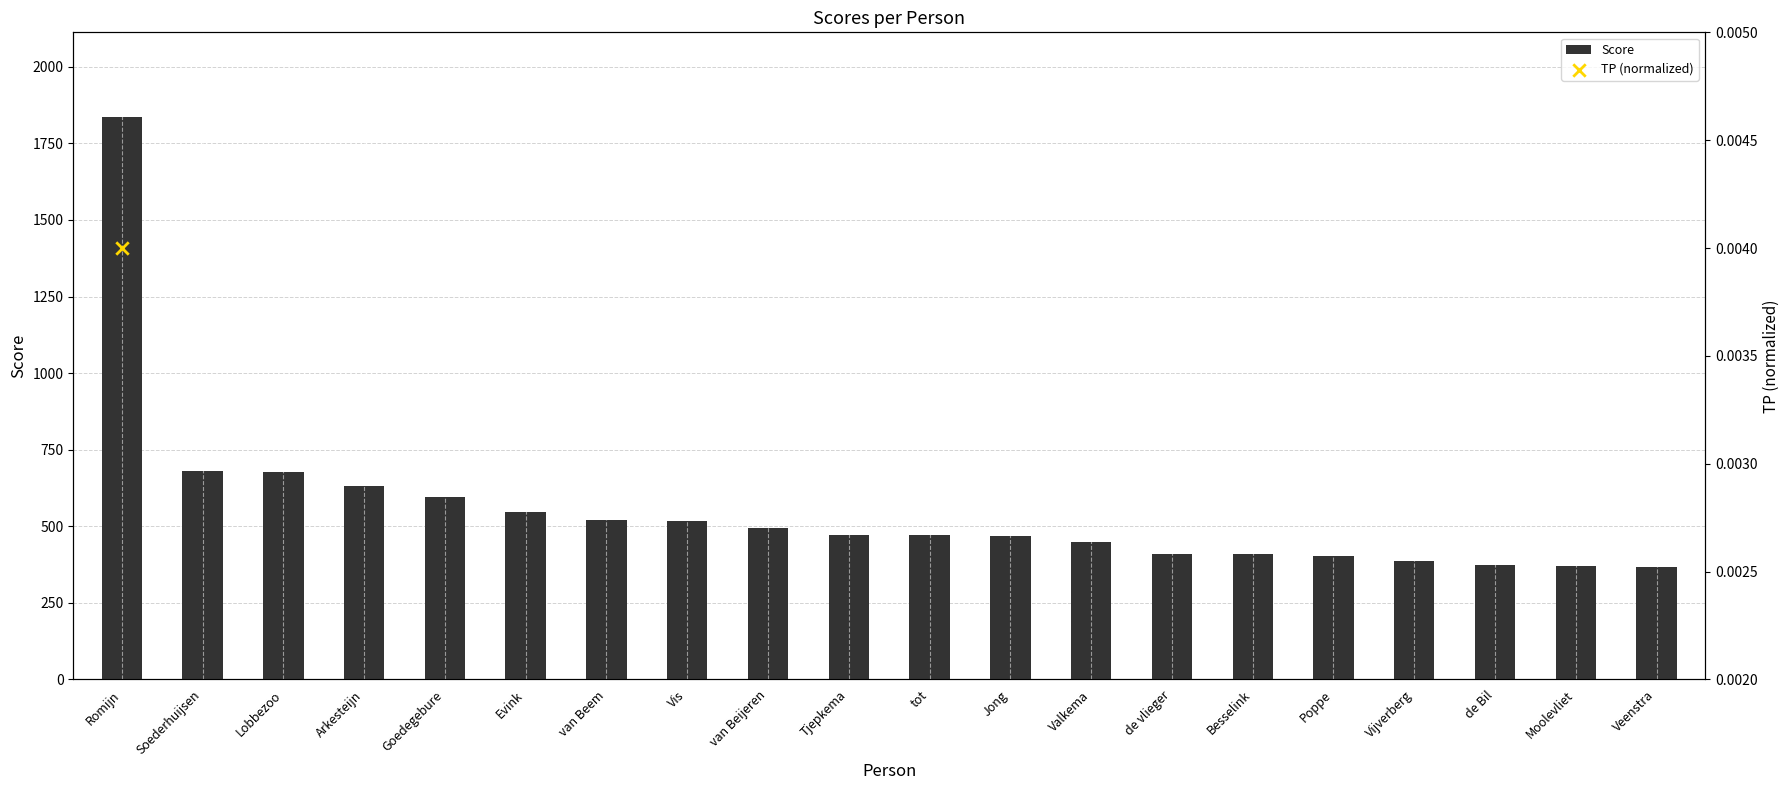

Which series has the largest Y range (max minus min)?

Score